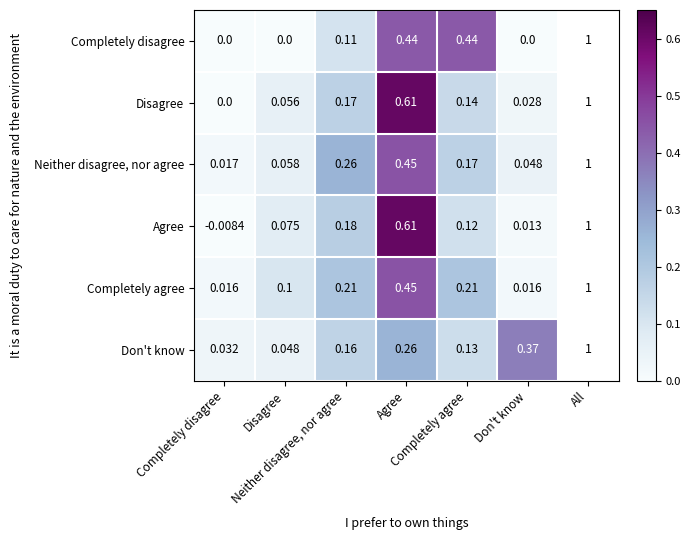

True or false: Neither disagree, nor agree has a value of 0.0 at Disagree.

False